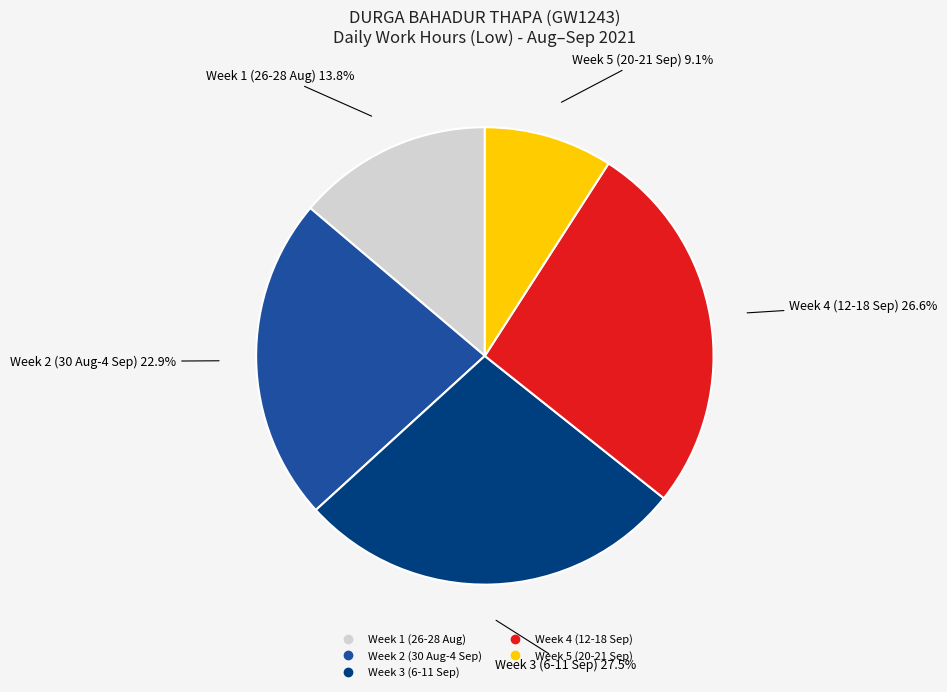

Does any single category account for the majority?

No